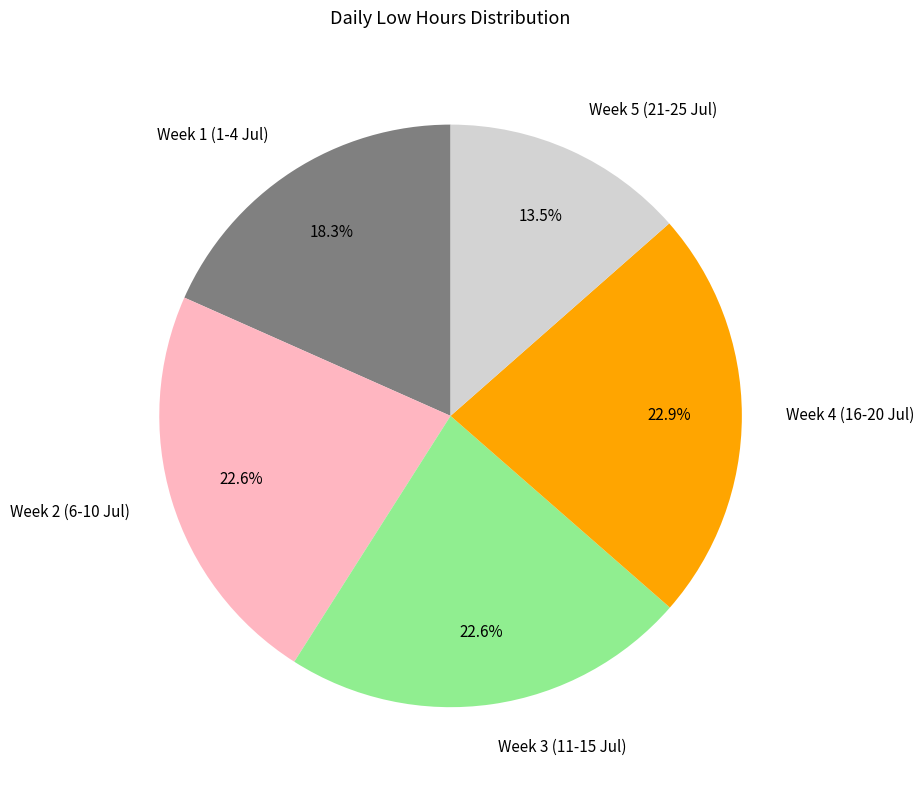

Does any single category account for the majority?

No